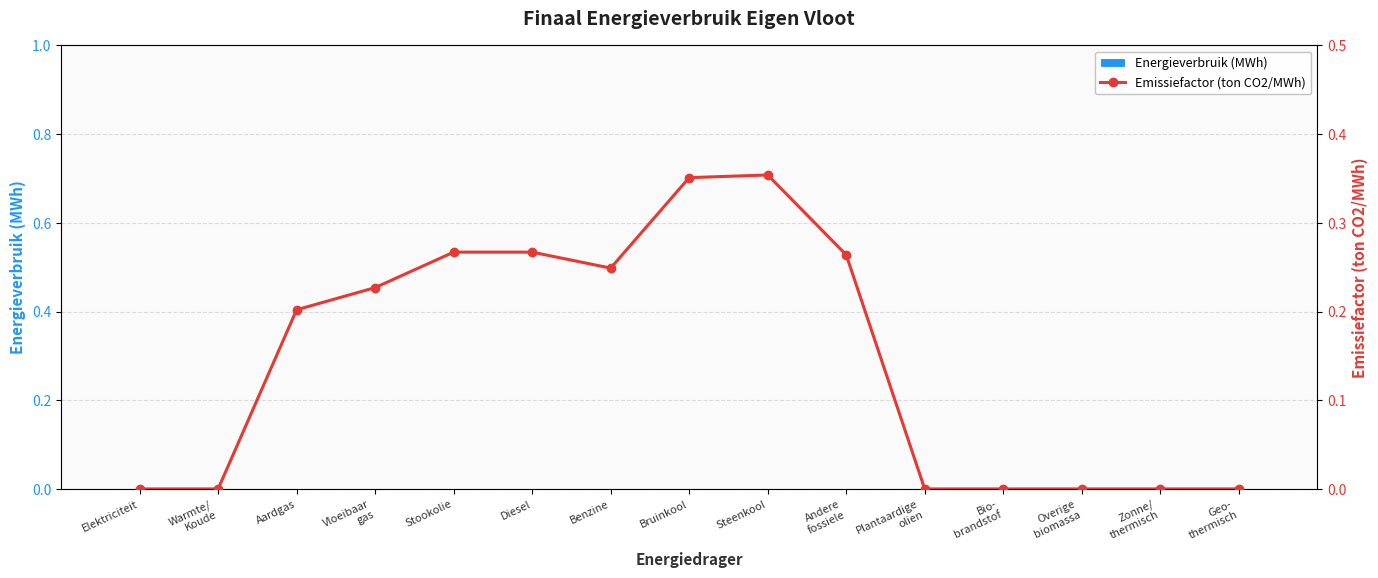

What position from the right is Geo-
thermisch?

1